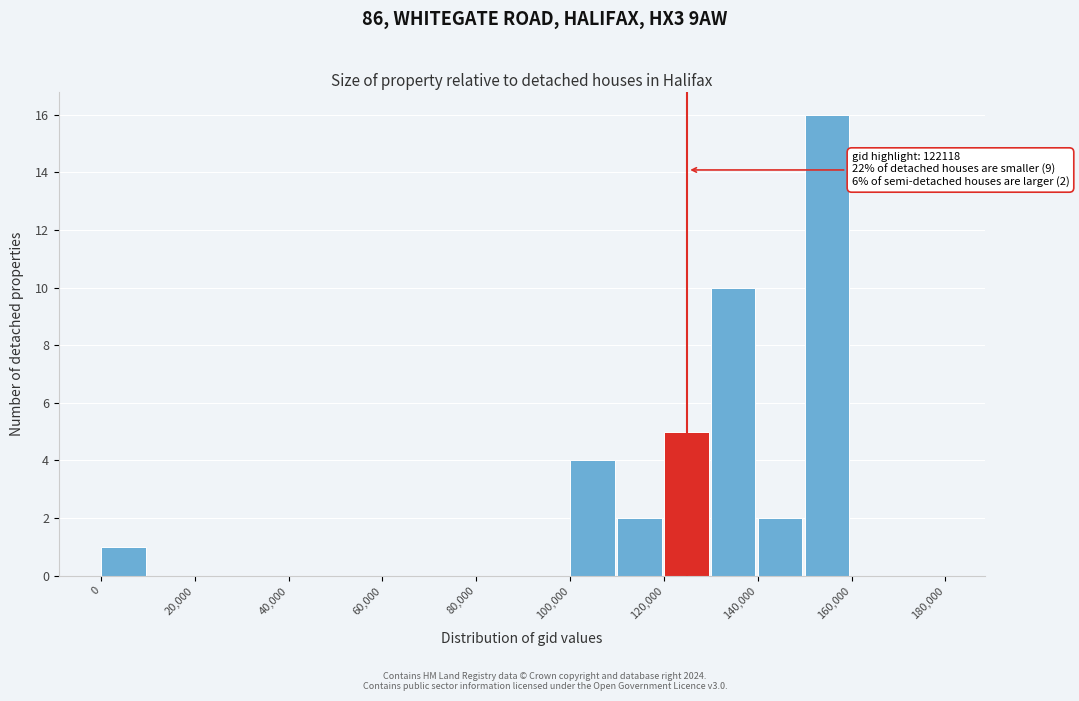

Which range on the x-axis has the tallest bar?

150000 to 160000